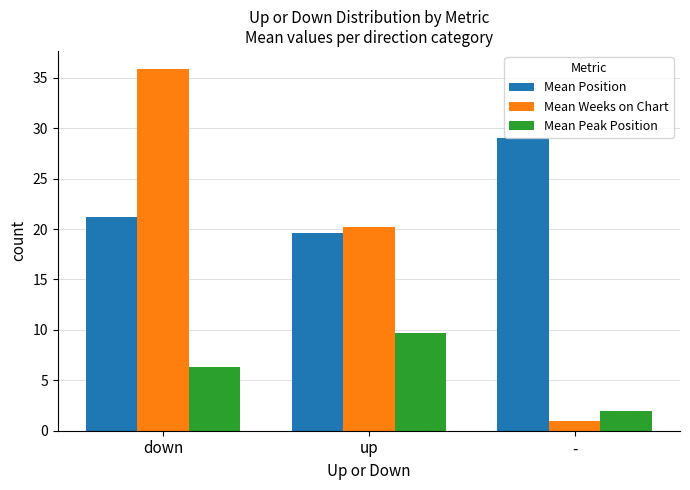

Is the value of Mean Weeks on Chart at up greater than the value of Mean Position at up?

Yes